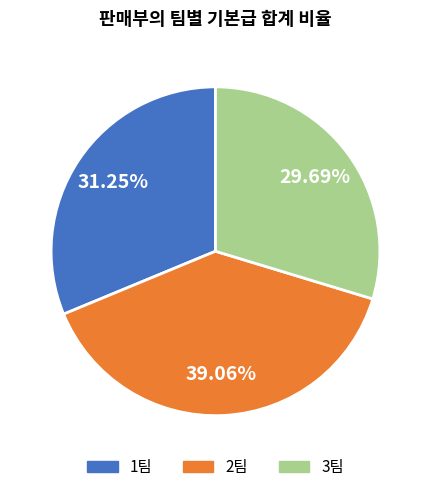

How many slices are in this pie chart?

3